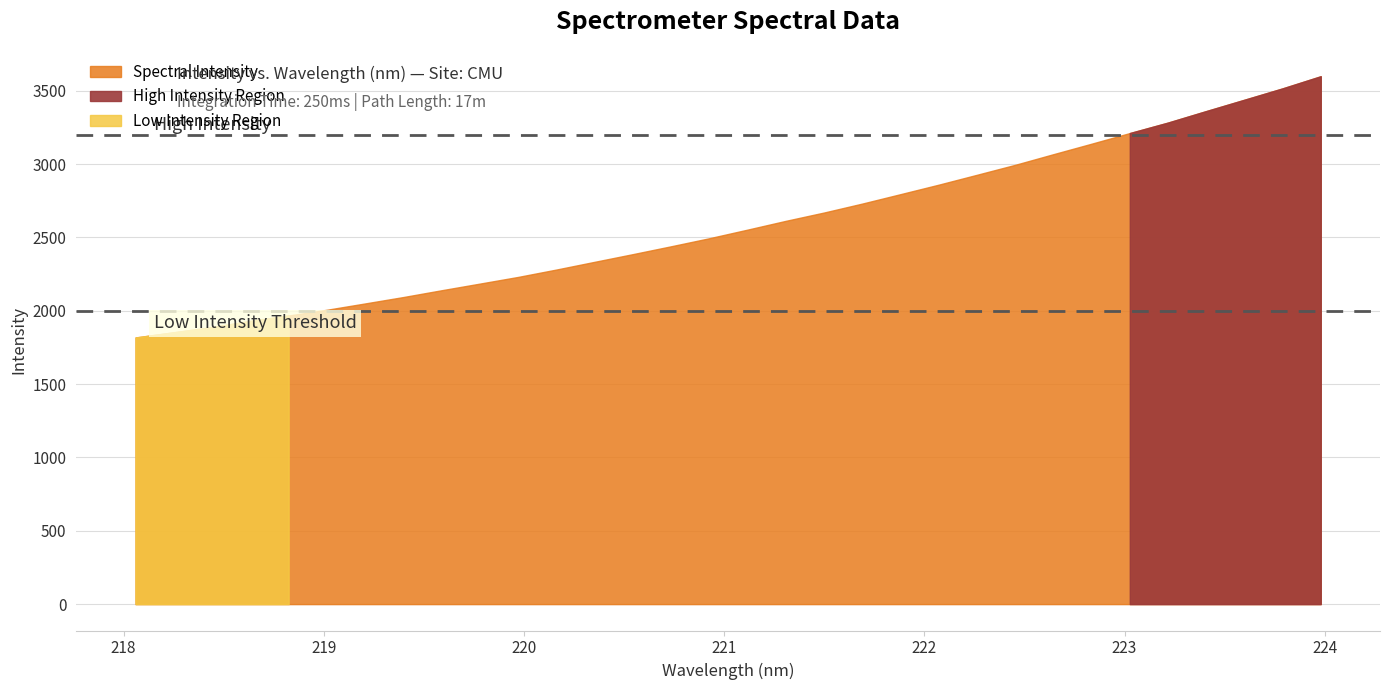

What is the minimum value shown in the chart?

1818.1